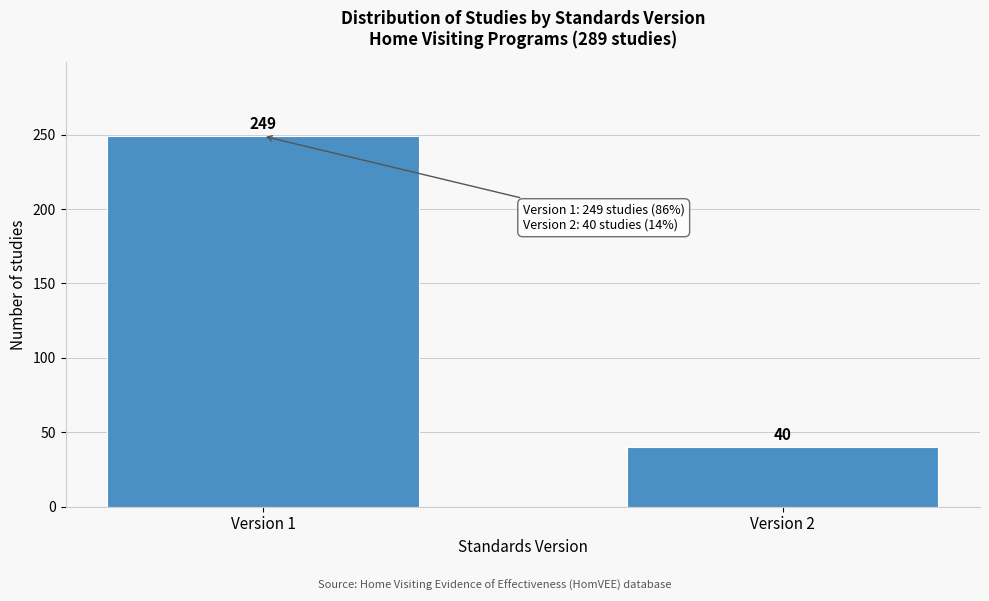

Reading left to right, transcribe all the data shown in this chart.

Version 1=249	Version 2=40